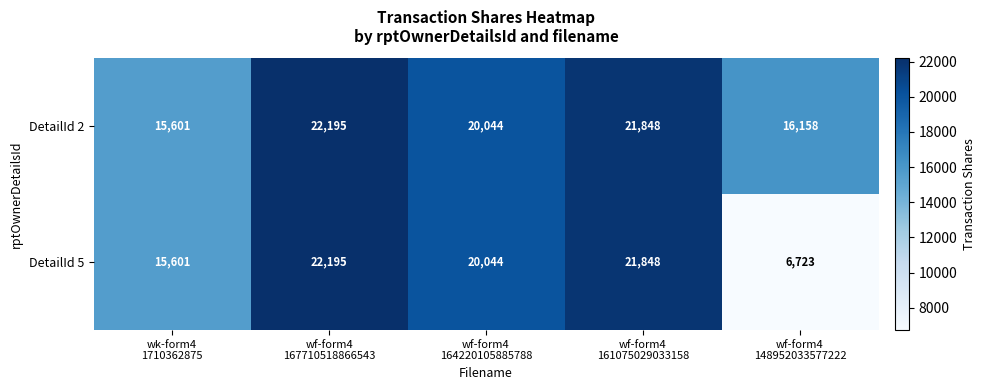

What is the difference between the maximum and minimum values in the DetailId 2 series?

6594